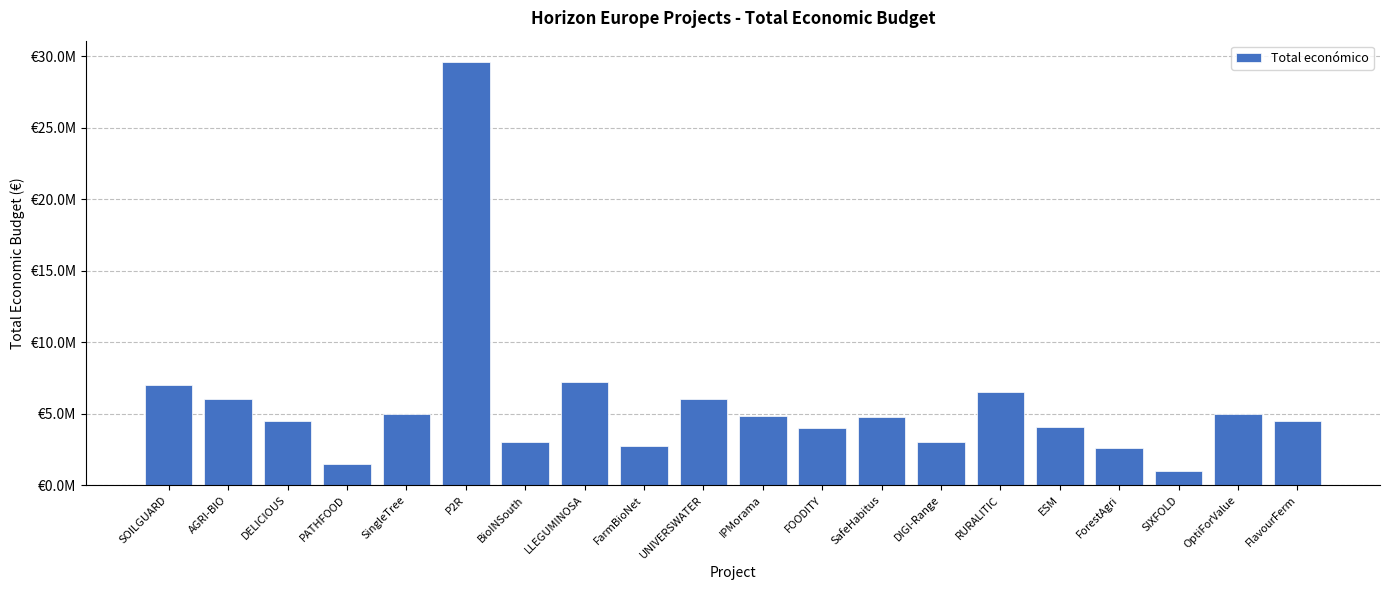

What is the value of the 5th bar from the left?

4997527